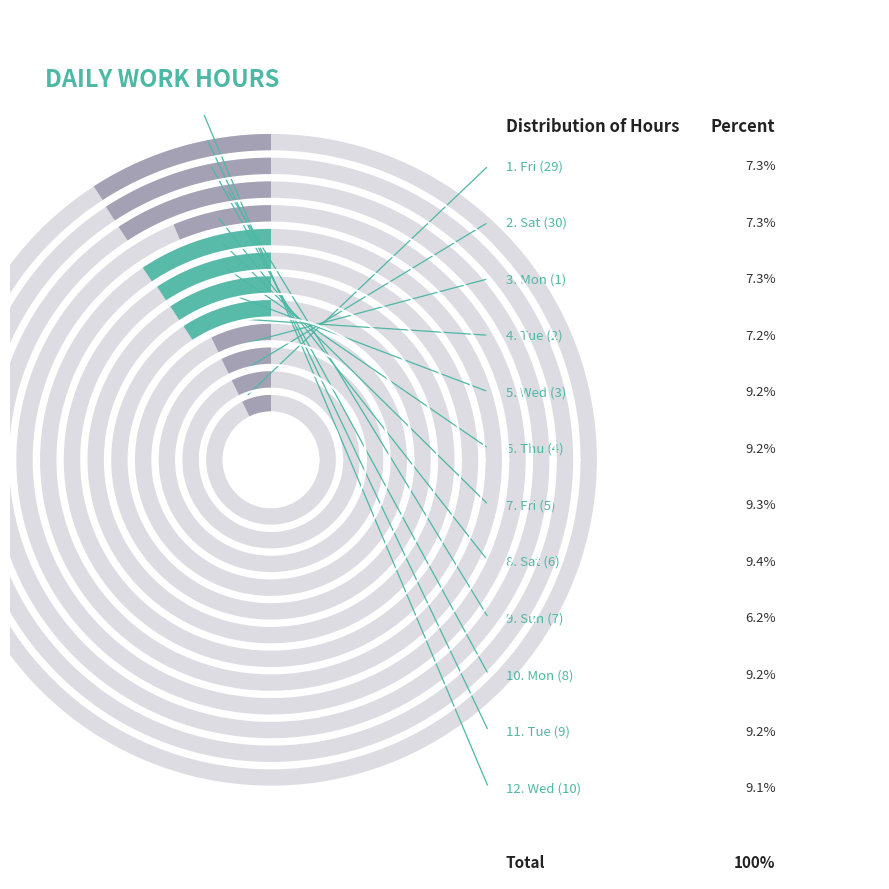

The Tue (9) slice represents 9% of the pie. True or false?

True